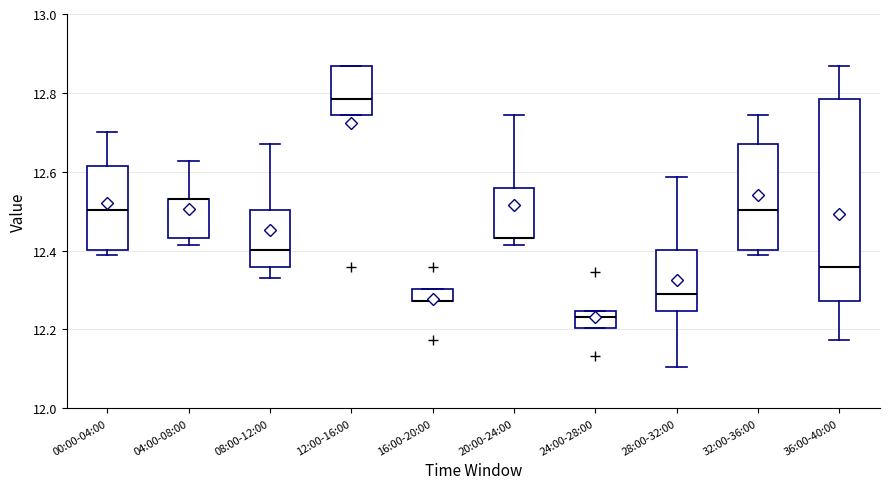

Comparing the boxes themselves (not the whiskers), which one is the tallest?

36:00-40:00